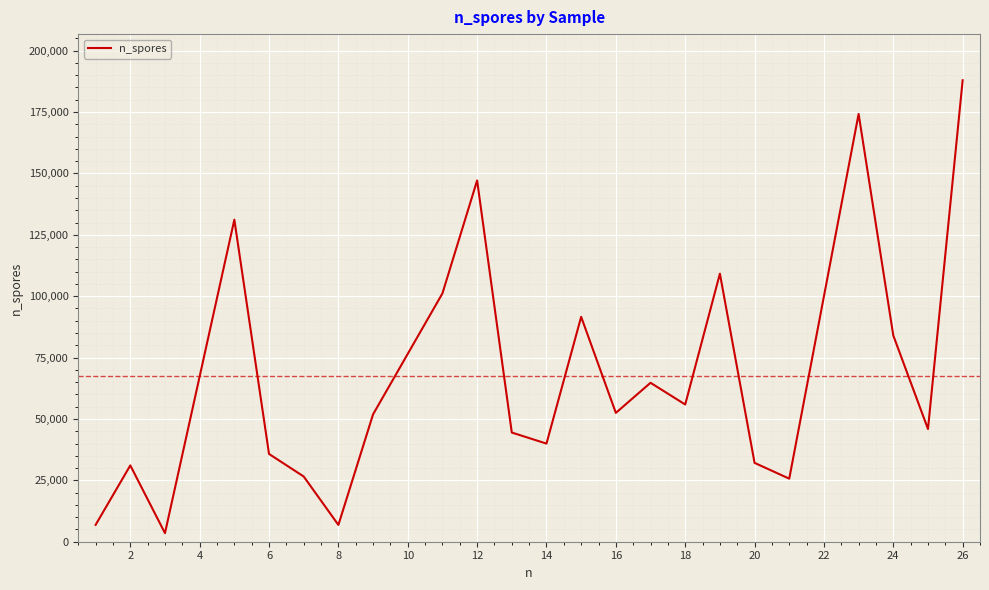

What is the difference between the maximum and minimum values?

184440.9